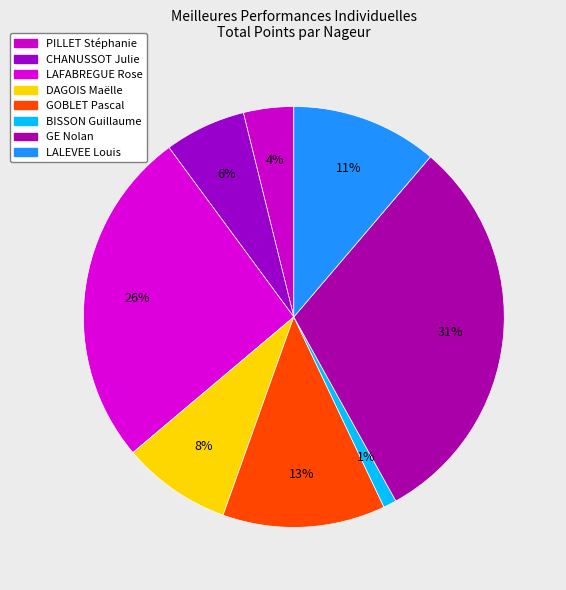

What is the change in value from PILLET Stéphanie to GOBLET Pascal?

+2832